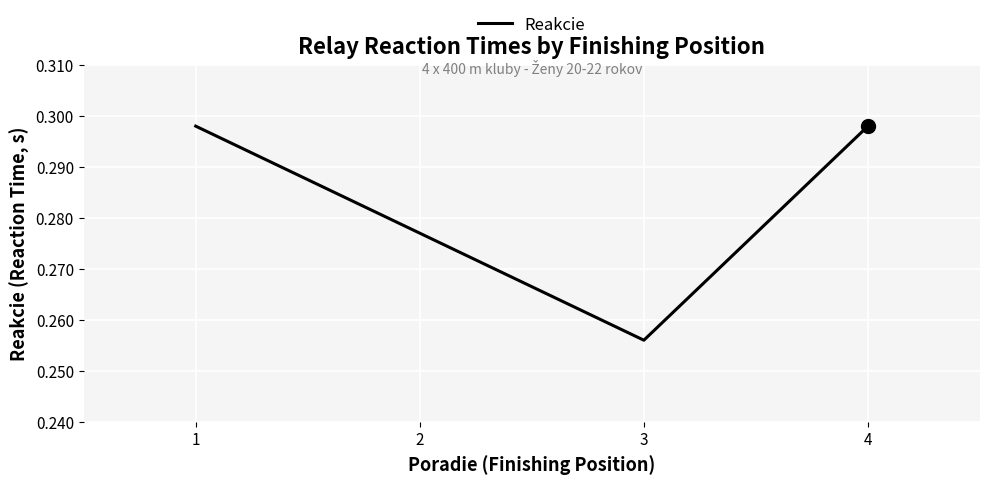

The chart shows a value of 0.4 at 3. True or false?

False